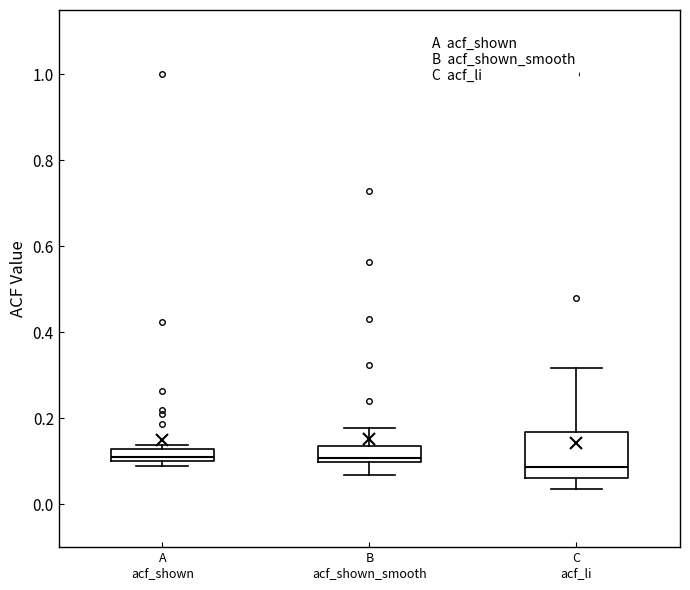

Which box has the lowest median line?

C acf_li